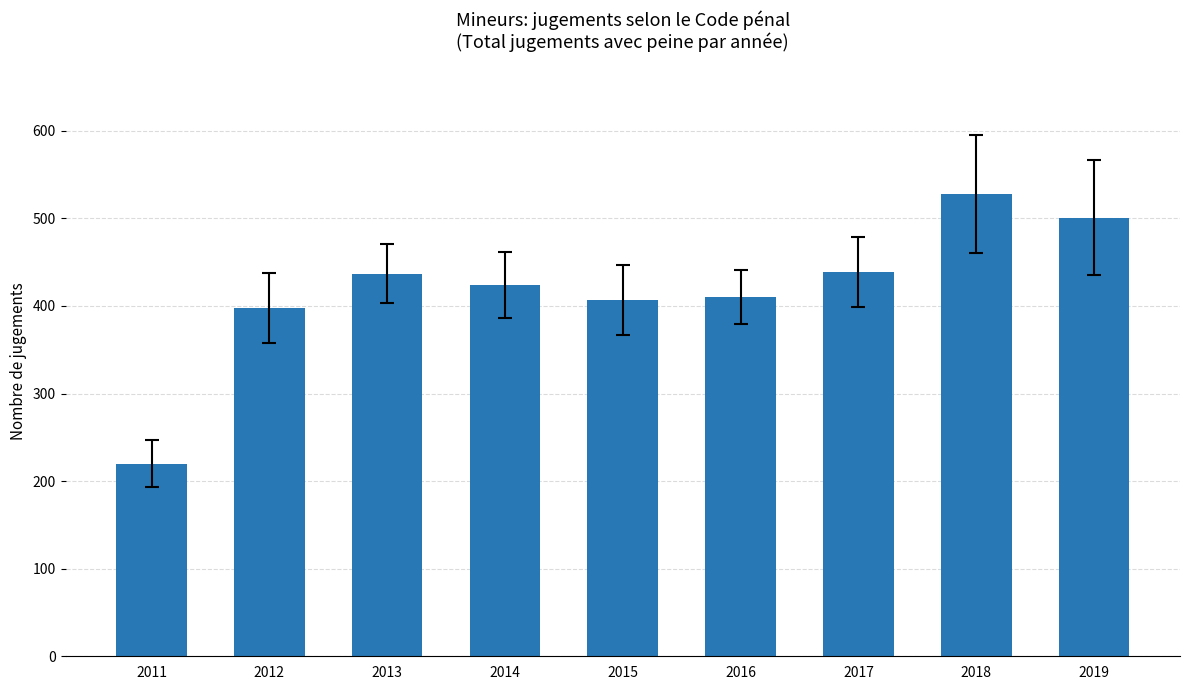

What is the greatest value displayed?

528